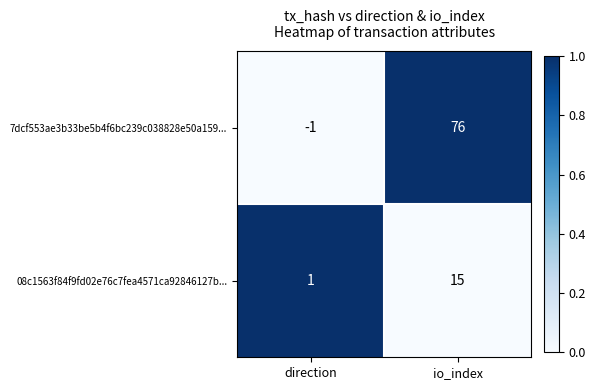

What is the sum of the 08c1563f84f9fd02e76c7fea4571ca92846127b... values at direction and io_index?

16